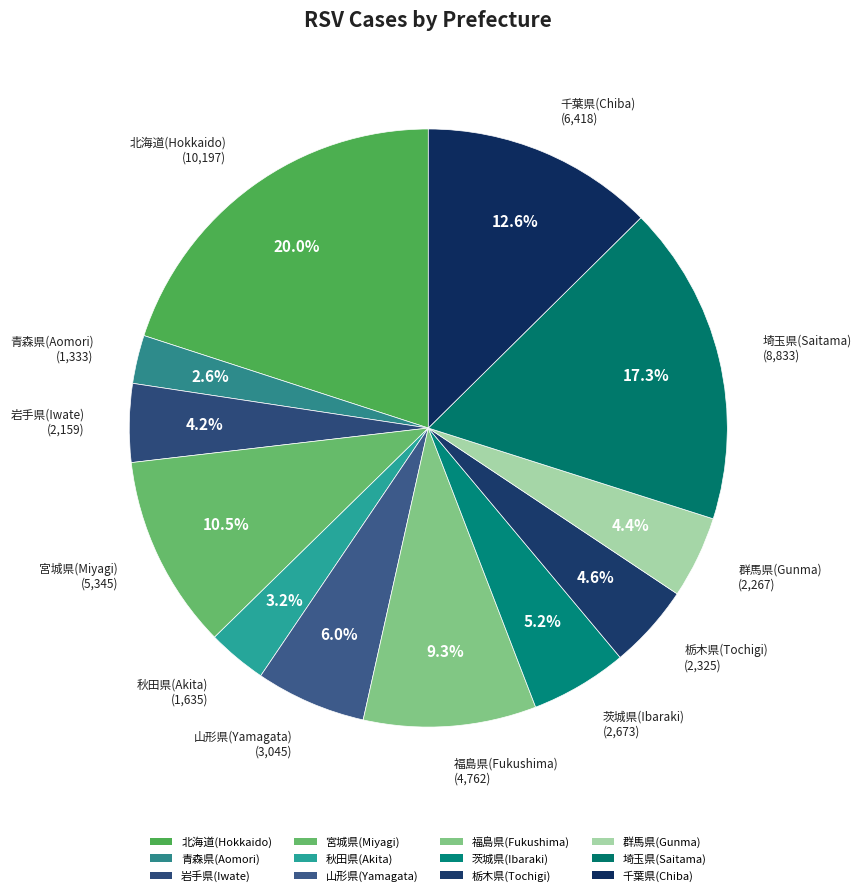

To the nearest percent, what percentage of the pie is 栃木県(Tochigi)?

5%